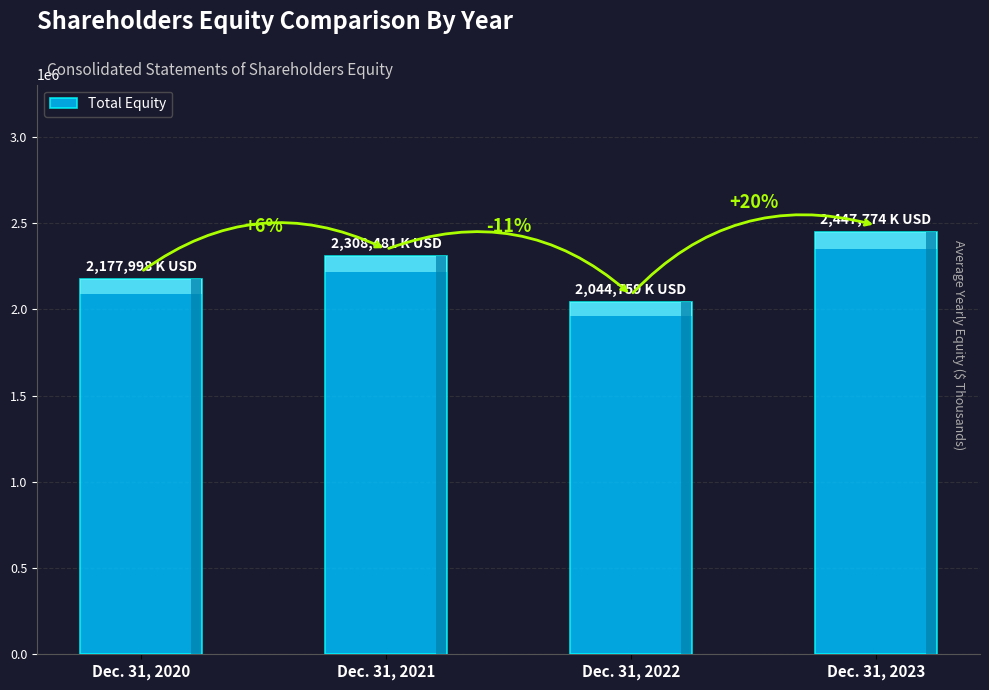

What is the value of the 4th bar from the left?

2447774